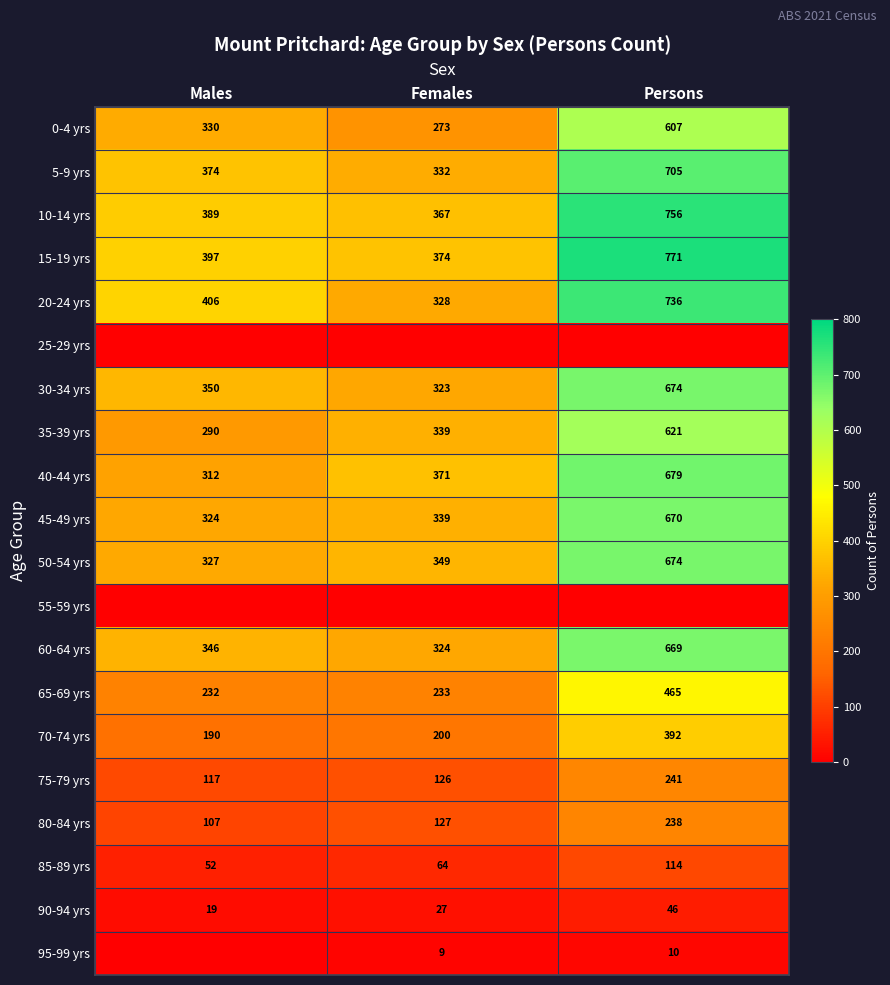

Where is 65-69 yrs nearest to the value 348?

Females